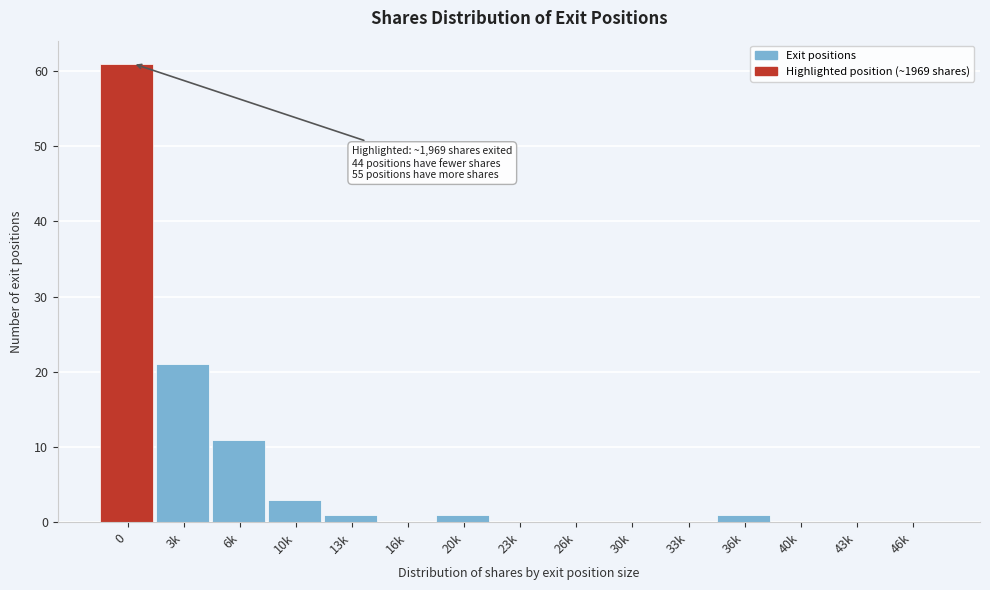

Reading left to right, what are all the values shown in this chart?

0=61	3k=21	6k=11	10k=3	13k=1	16k=0	20k=1	23k=0	26k=0	30k=0	33k=0	36k=1	40k=0	43k=0	46k=0